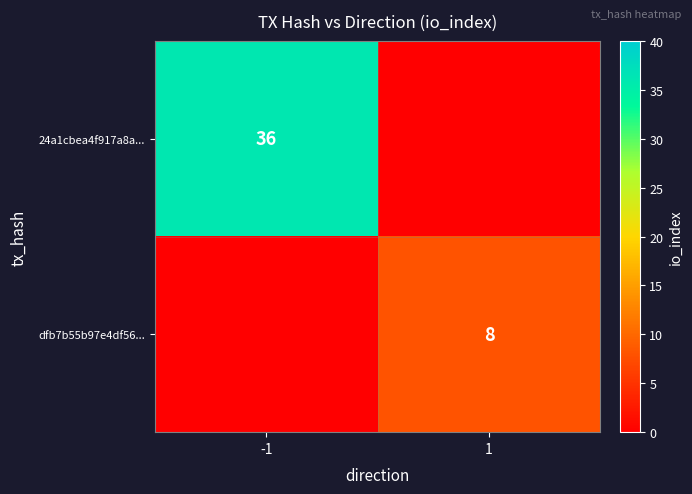

Is the value of dfb7b55b97e4df56... at 1 greater than the value of 24a1cbea4f917a8a... at -1?

No